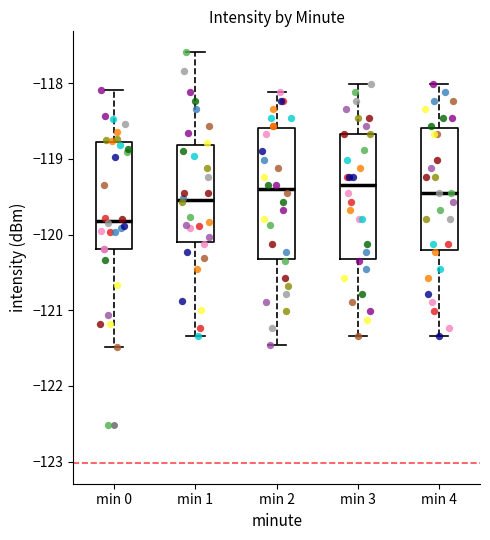

Where is the lower edge of the box for min 0 on the y-axis? The values are not printed on the chart, so give them approximately, as read against the axis.

-120.2